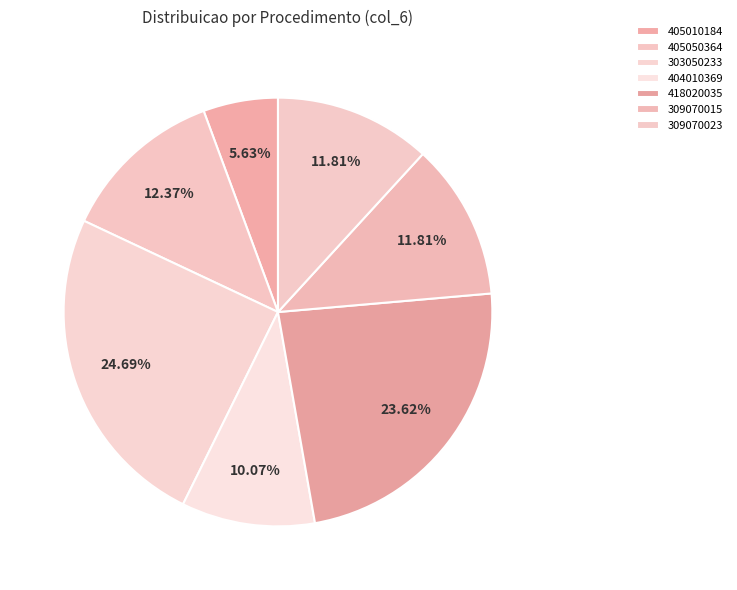

To the nearest percent, what portion does 404010369 represent?

10%